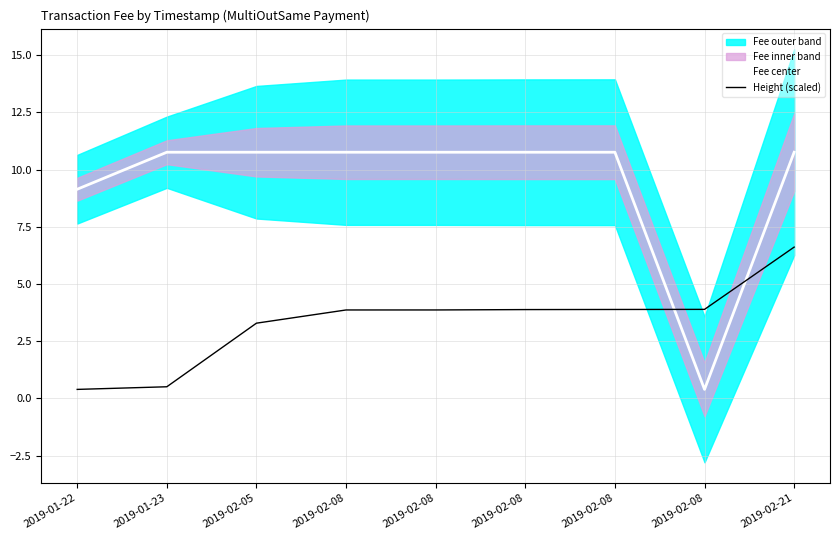

List the labels in order of Fee center value, smallest first.

2019-02-08, 2019-01-22, 2019-01-23, 2019-02-05, 2019-02-08, 2019-02-08, 2019-02-08, 2019-02-08, 2019-02-21